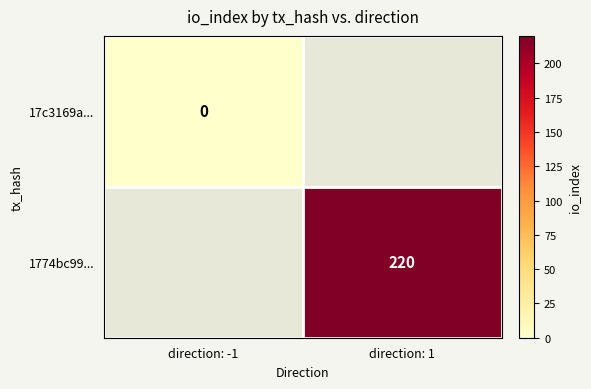

Is it true that 1774bc99... equals 220 at direction: 1?

True